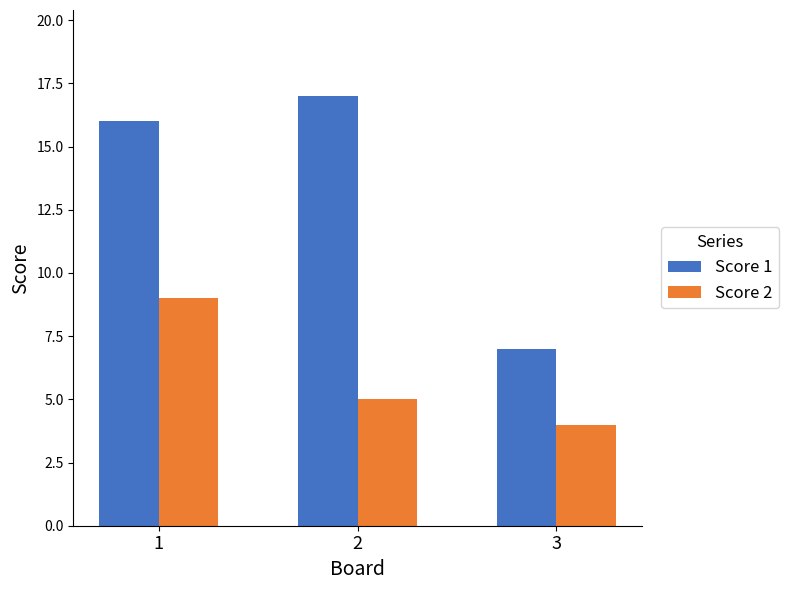

What is the value of the Score 2 bar at the 1st from the left?

9